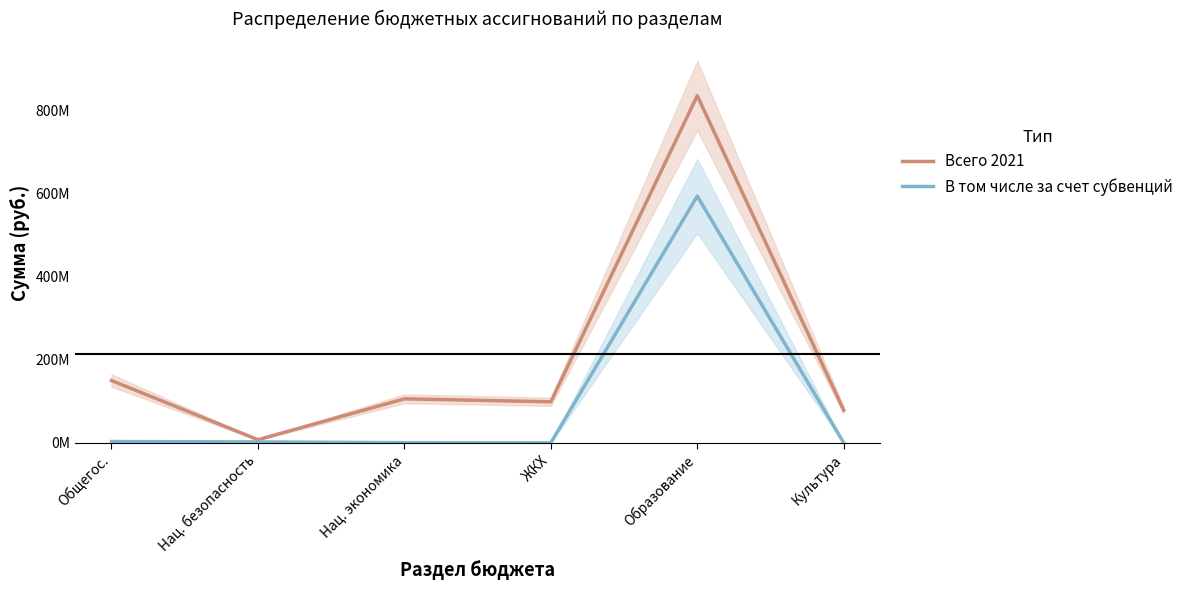

What is the label of the 4th point from the right?

Нац. экономика